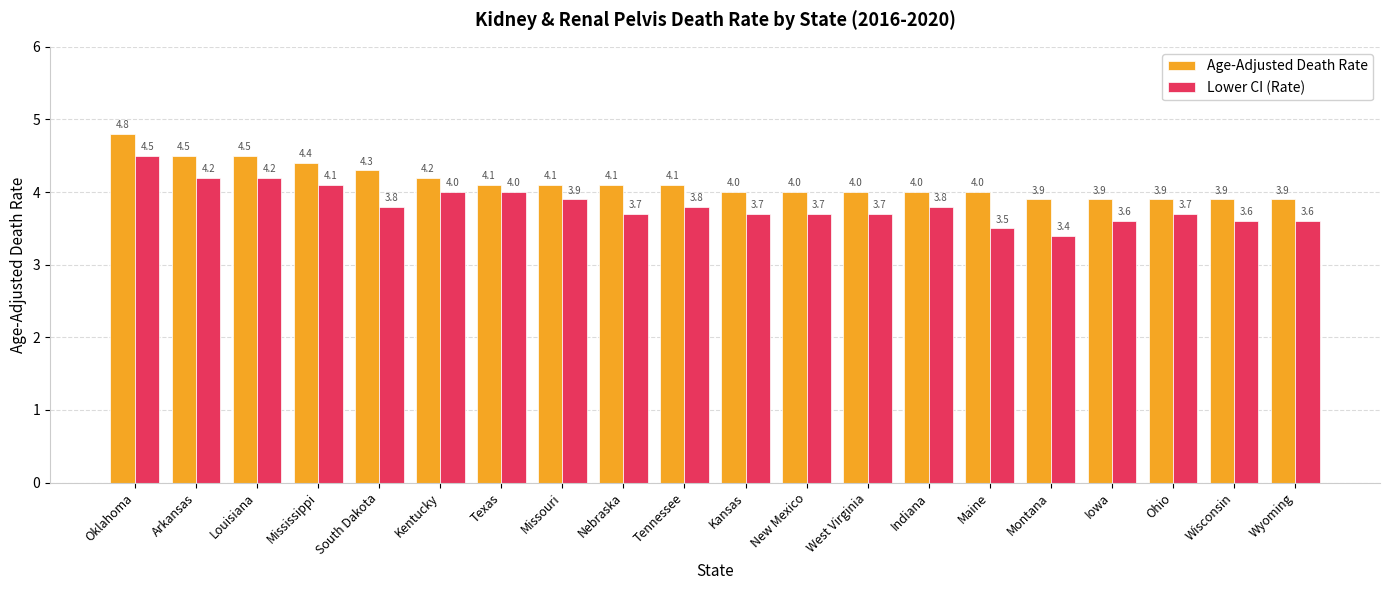

Read the Age-Adjusted Death Rate value at Tennessee.

4.1